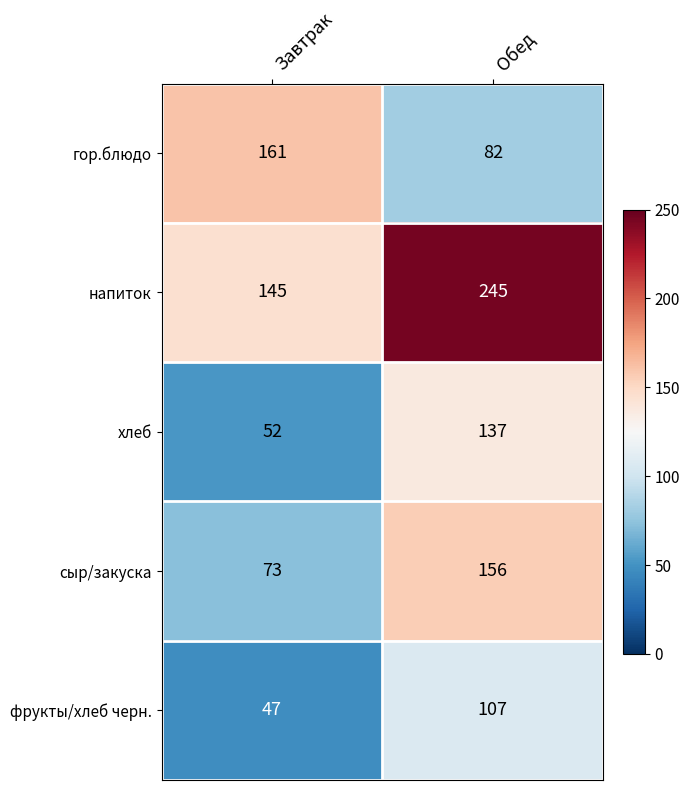

Which series changed the most between Завтрак and Обед?

напиток